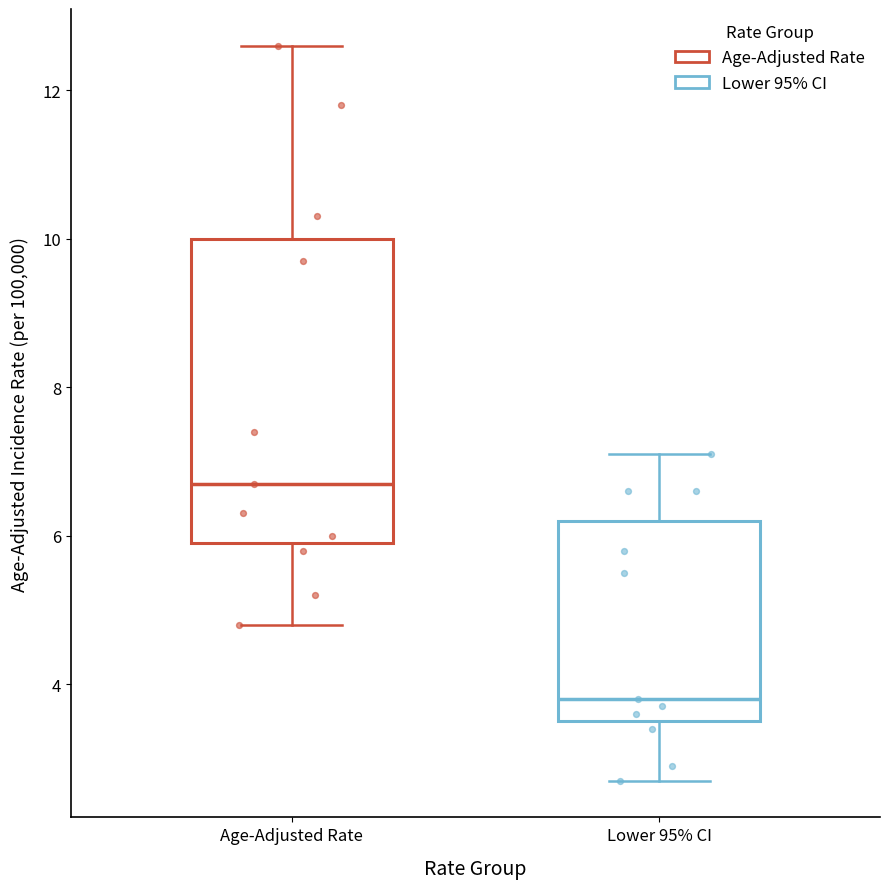

Reading left to right, read every box against the y-axis: the position of its median line, the range the box covers, and the ends of its whiskers. The values are not printed on the chart, so give them approximately, as read against the axis.

Age-Adjusted Rate: median 6.8, box 6.0 to 10.0, whiskers 4.8 to 12.6
Lower 95% CI: median 3.8, box 3.6 to 6.2, whiskers 2.8 to 7.2